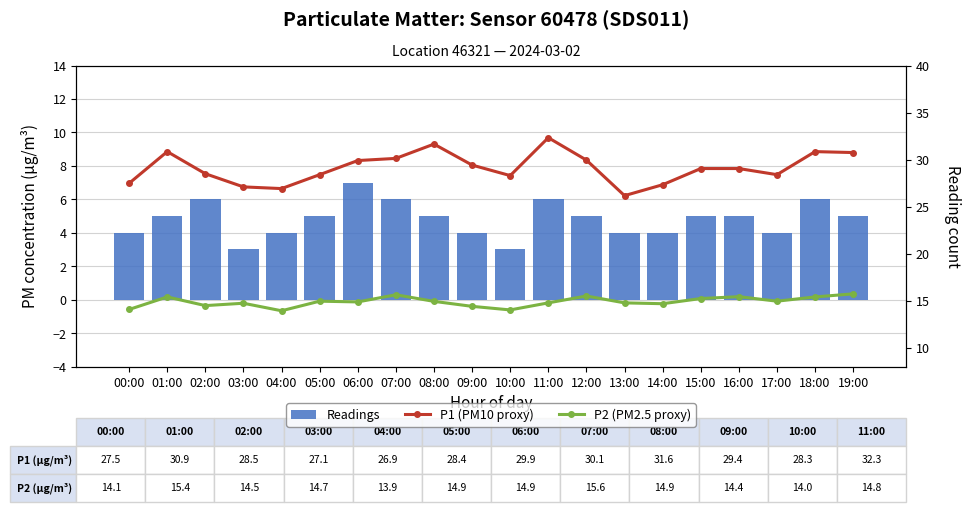

Which has a higher value, 18:00 or 04:00?

18:00